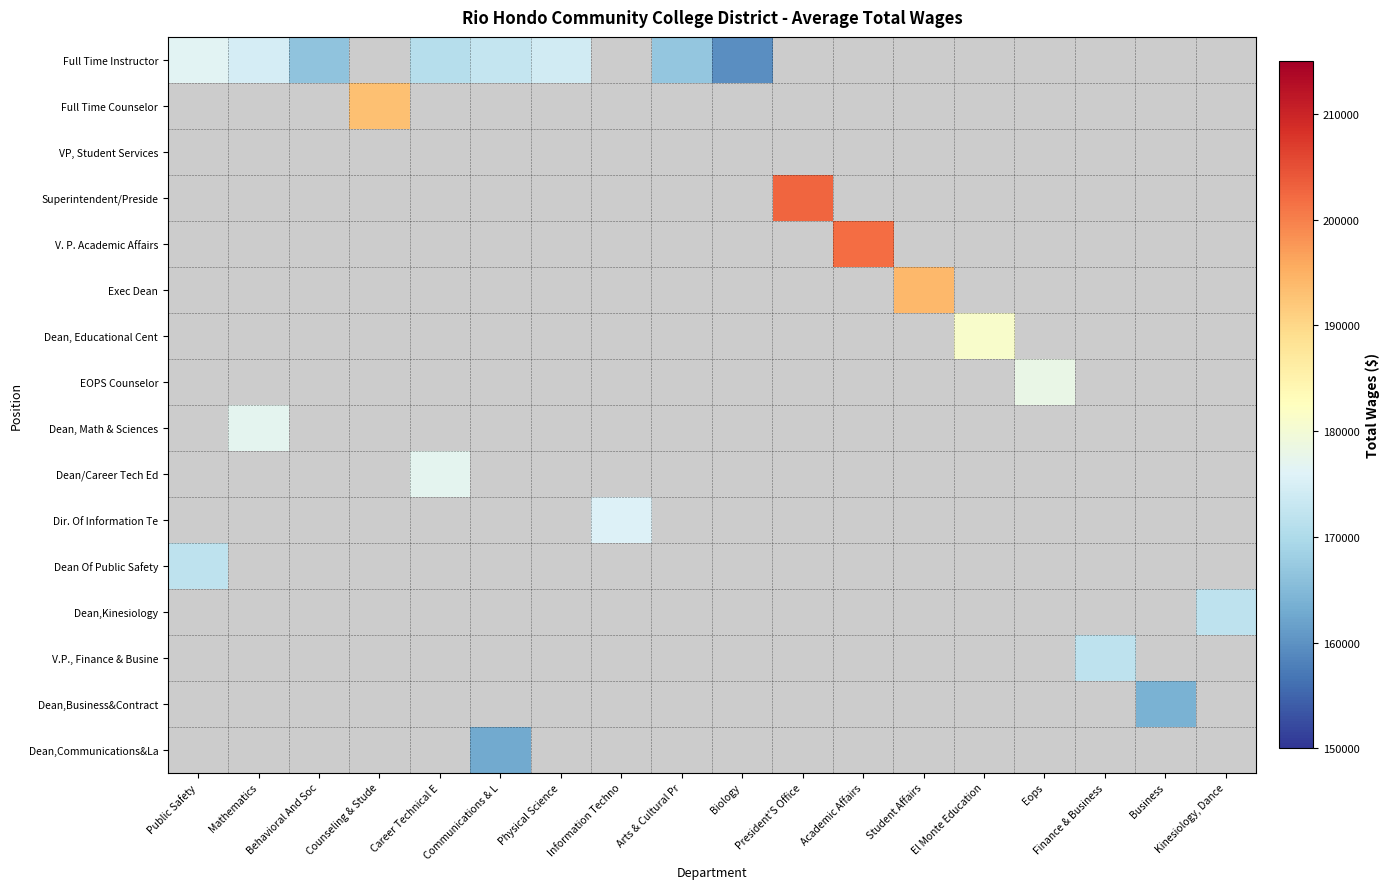

What is the approximate value of Full Time Instructor at Communications & L?

172690.0